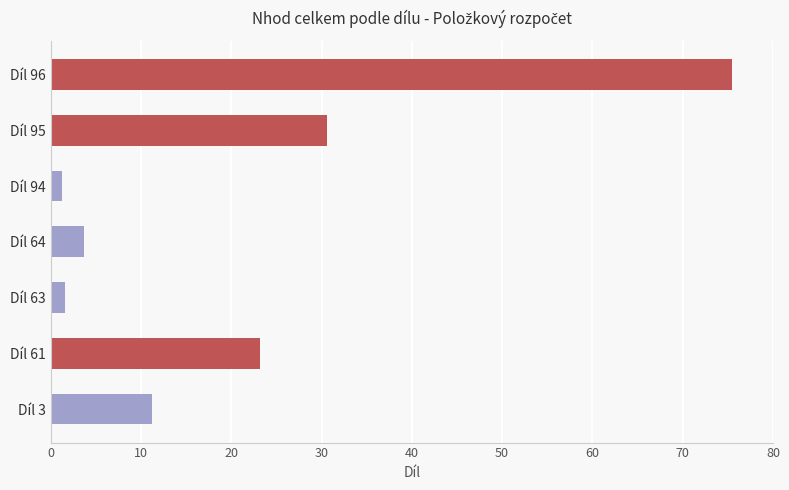

Does the chart contain any negative values?

No